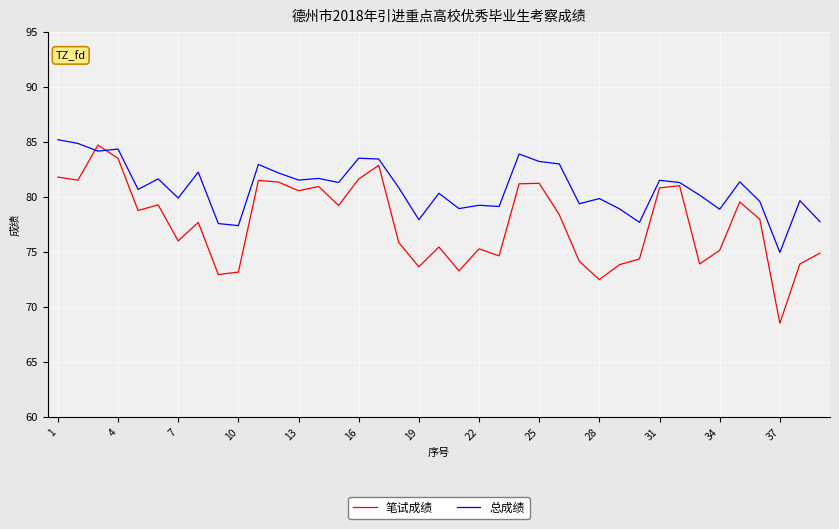

Which series has the largest range (max minus min)?

笔试成绩